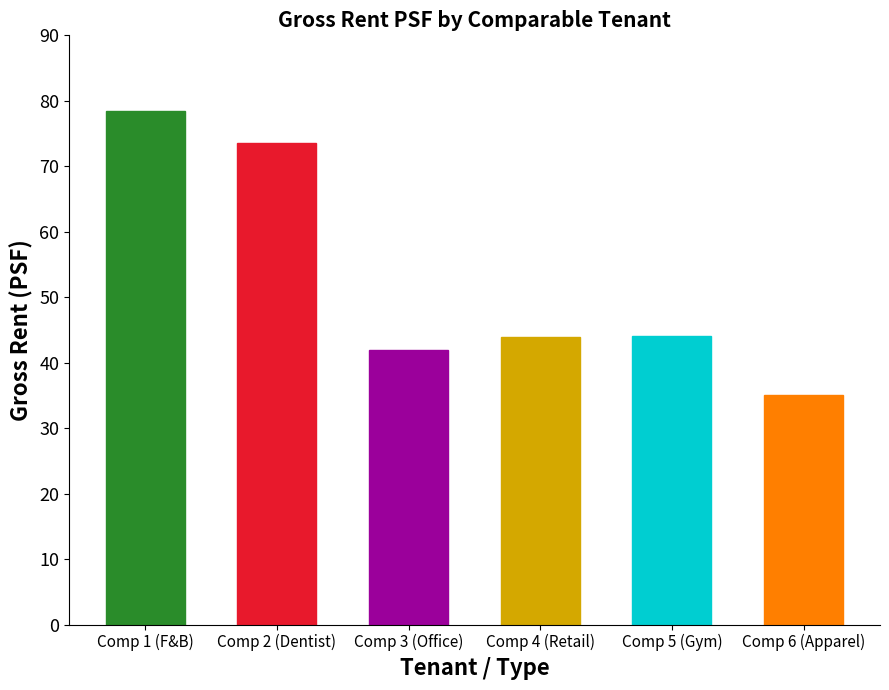

What is the ratio of the value at Comp 4 (Retail) to the value at Comp 1 (F&B)?

0.6